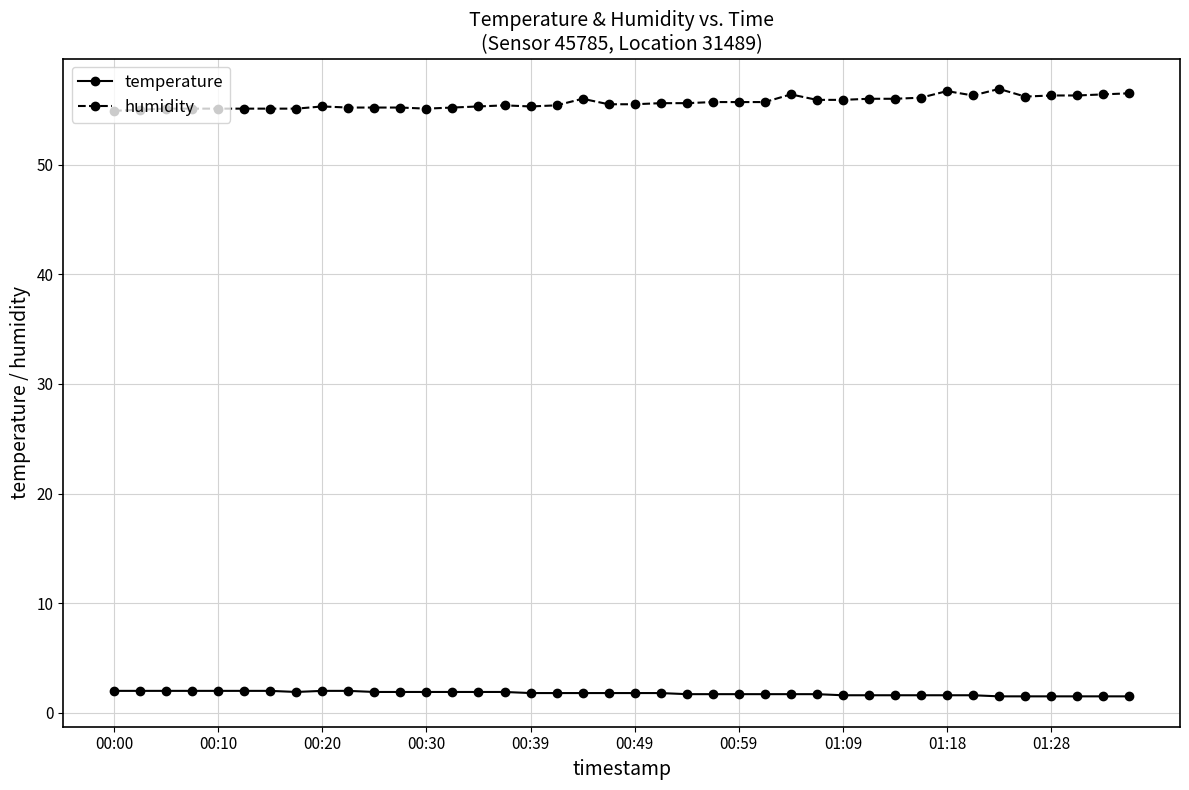

True or false: temperature and humidity cross at least once.

False